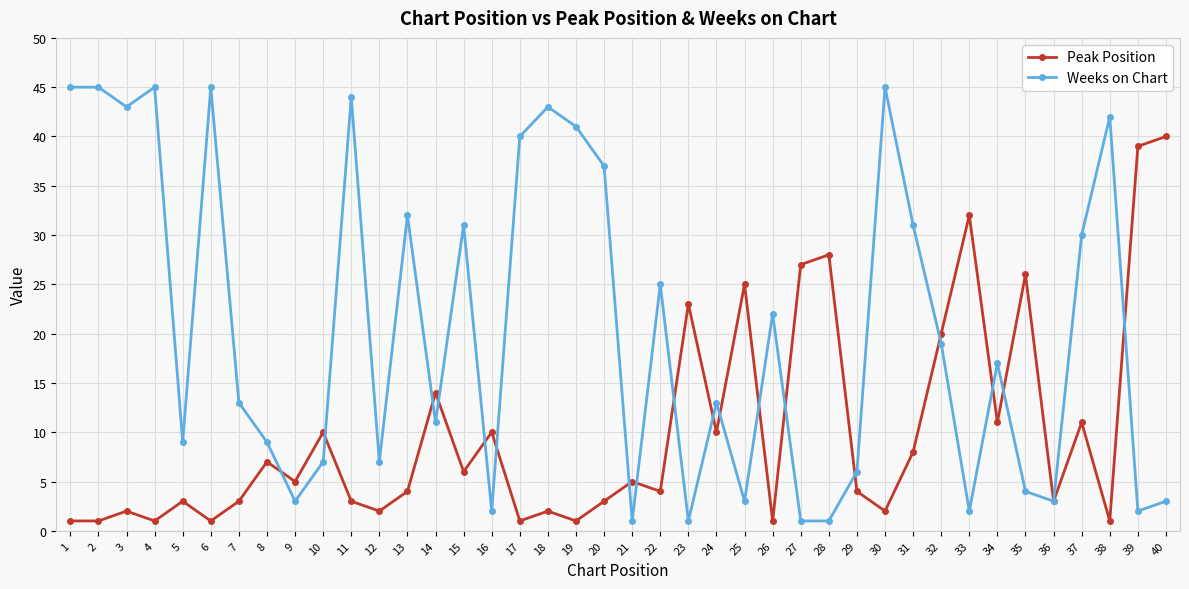

Where is the first local minimum for Weeks on Chart?

3